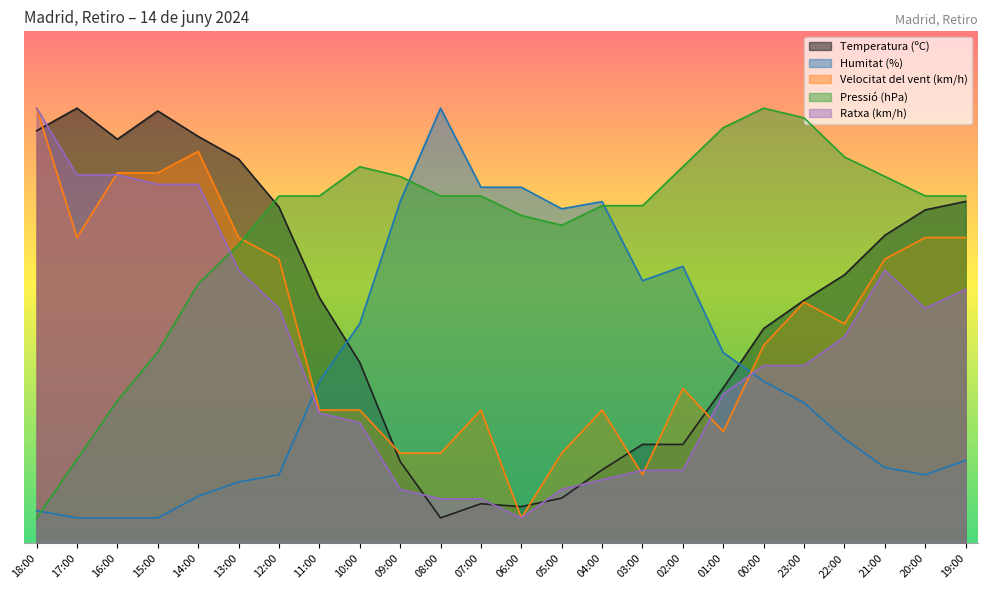

What is the greatest value displayed?

85.0